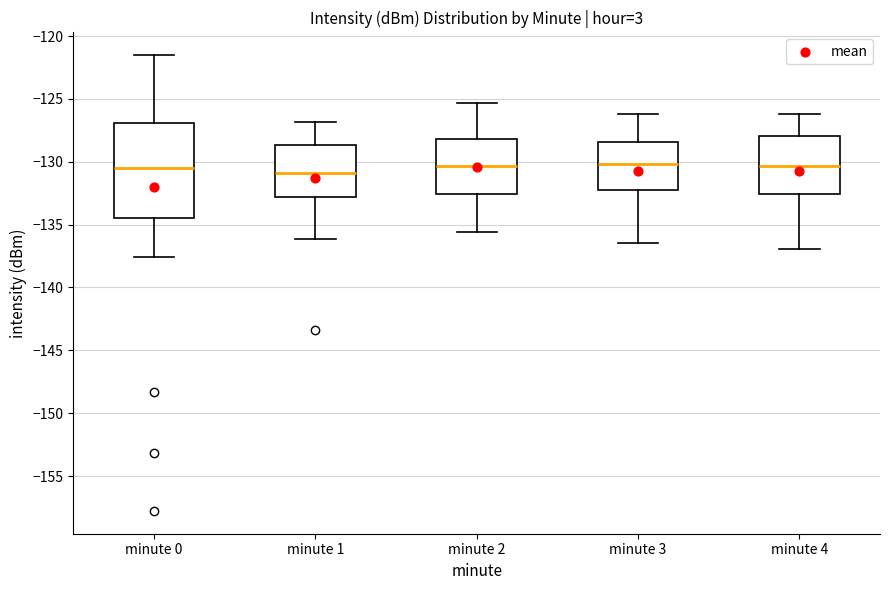

Reading left to right, read every box against the y-axis: the position of its median line, the range the box covers, and the ends of its whiskers. The values are not printed on the chart, so give them approximately, as read against the axis.

minute 0: median -130.5, box -134.5 to -127.0, whiskers -137.5 to -121.5
minute 1: median -131.0, box -133.0 to -128.5, whiskers -136.0 to -127.0
minute 2: median -130.5, box -132.5 to -128.0, whiskers -135.5 to -125.5
minute 3: median -130.0, box -132.5 to -128.5, whiskers -136.5 to -126.0
minute 4: median -130.5, box -132.5 to -128.0, whiskers -137.0 to -126.0